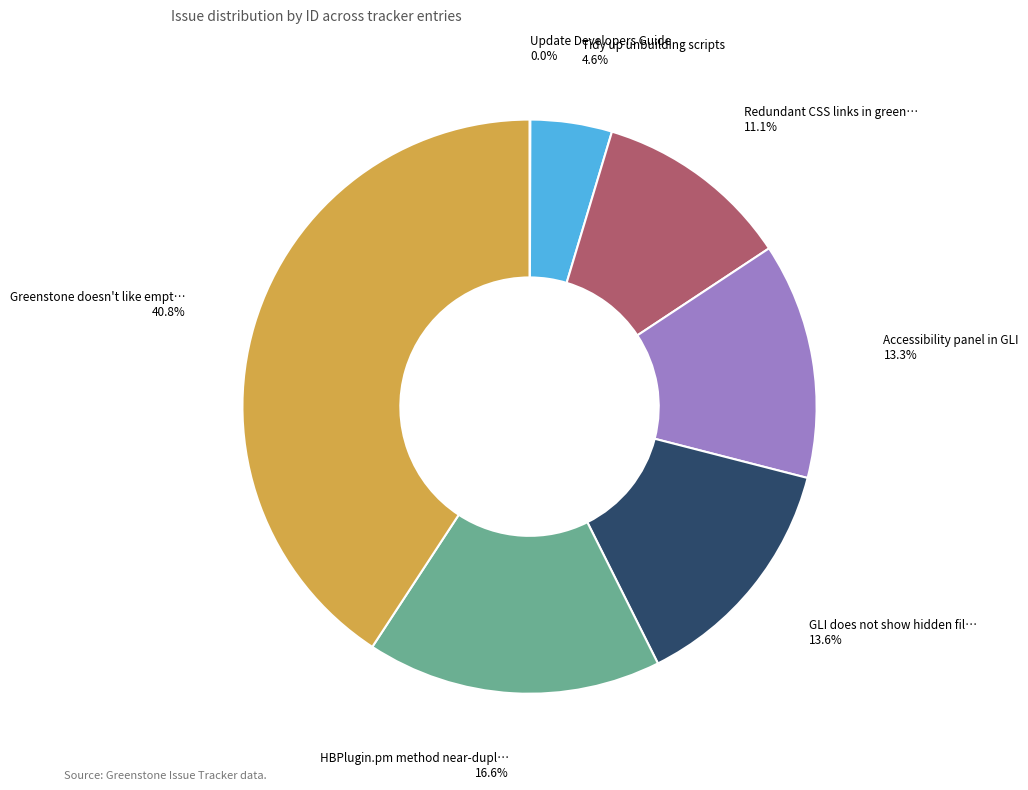

Is there any slice that represents more than half of the pie?

No